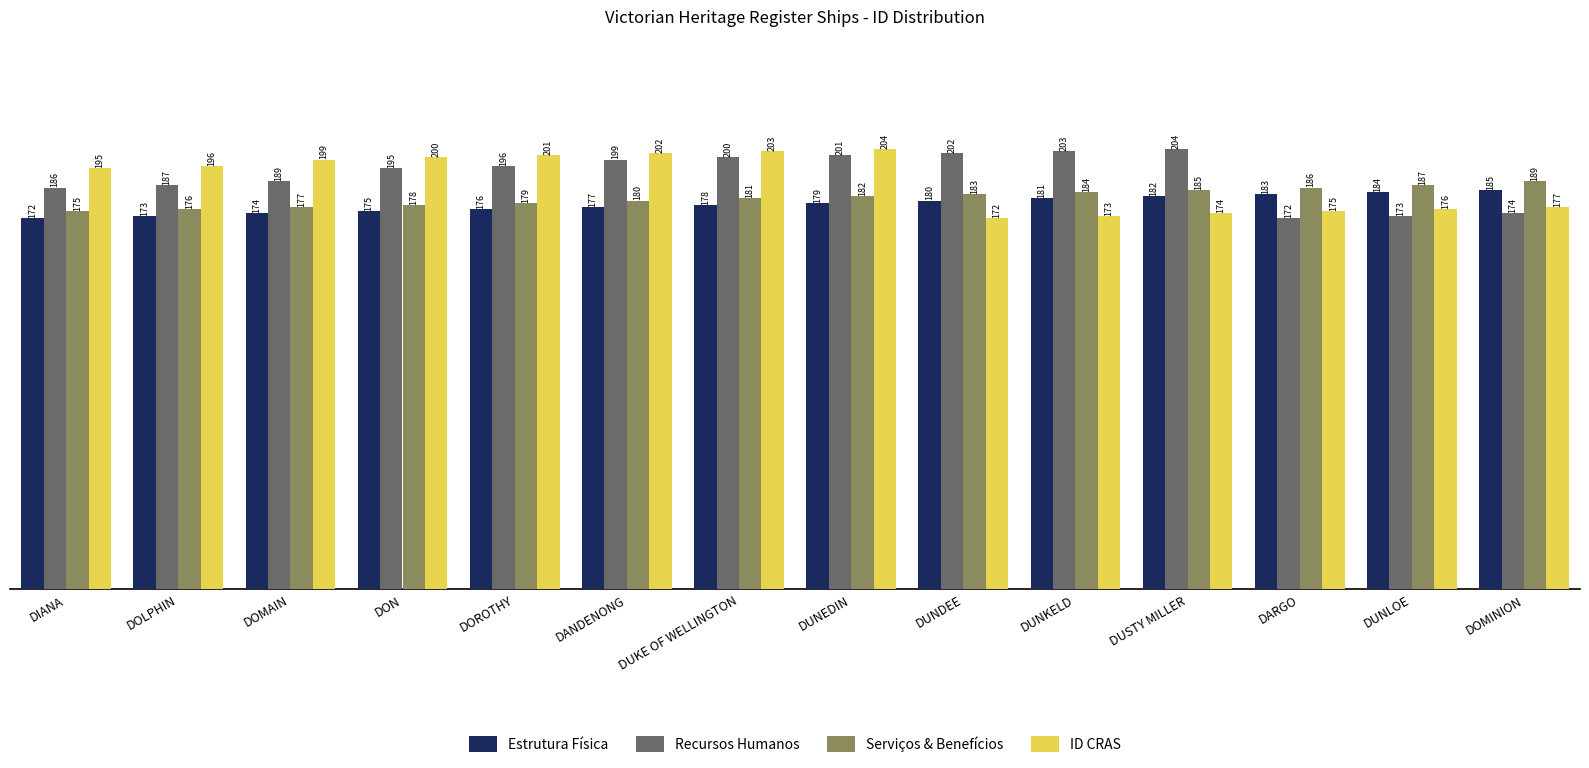

Reading left to right, list all the values displayed in this chart.

Estrutura Física: 172	173	174	175	176	177	178	179	180	181	182	183	184	185
Recursos Humanos: 186	187	189	195	196	199	200	201	202	203	204	172	173	174
Serviços & Benefícios: 175	176	177	178	179	180	181	182	183	184	185	186	187	189
ID CRAS: 195	196	199	200	201	202	203	204	172	173	174	175	176	177